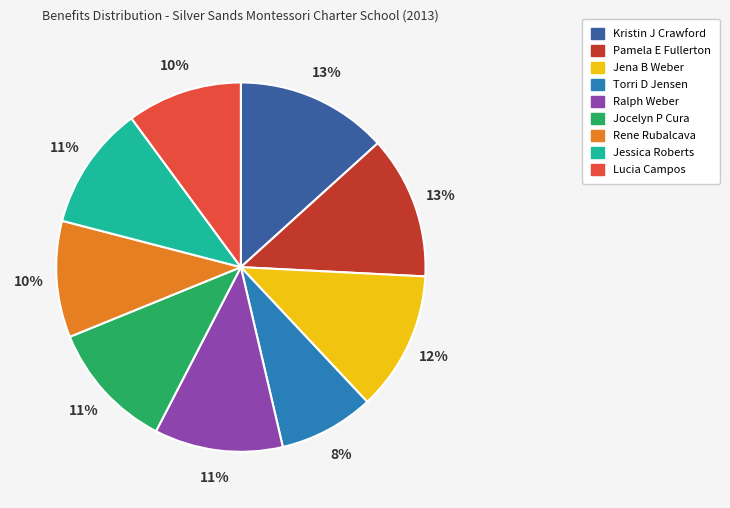

To the nearest percent, what percentage of the pie is Jocelyn P Cura?

11%